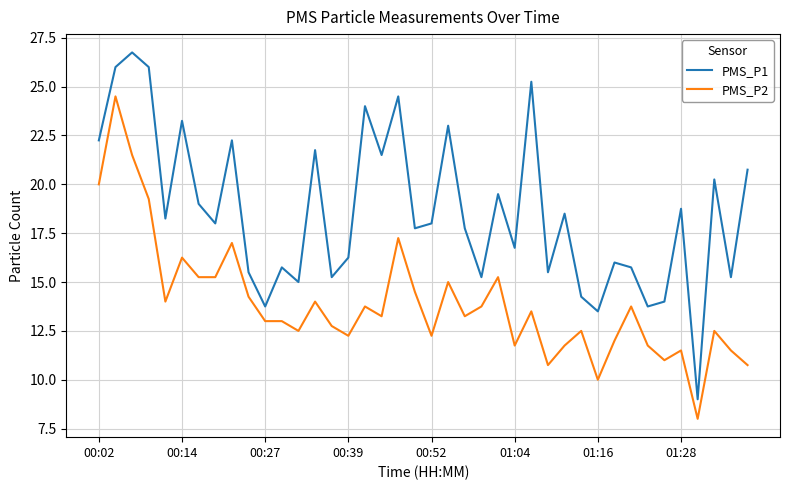

What is the difference between the maximum and minimum values in the PMS_P2 series?

16.5